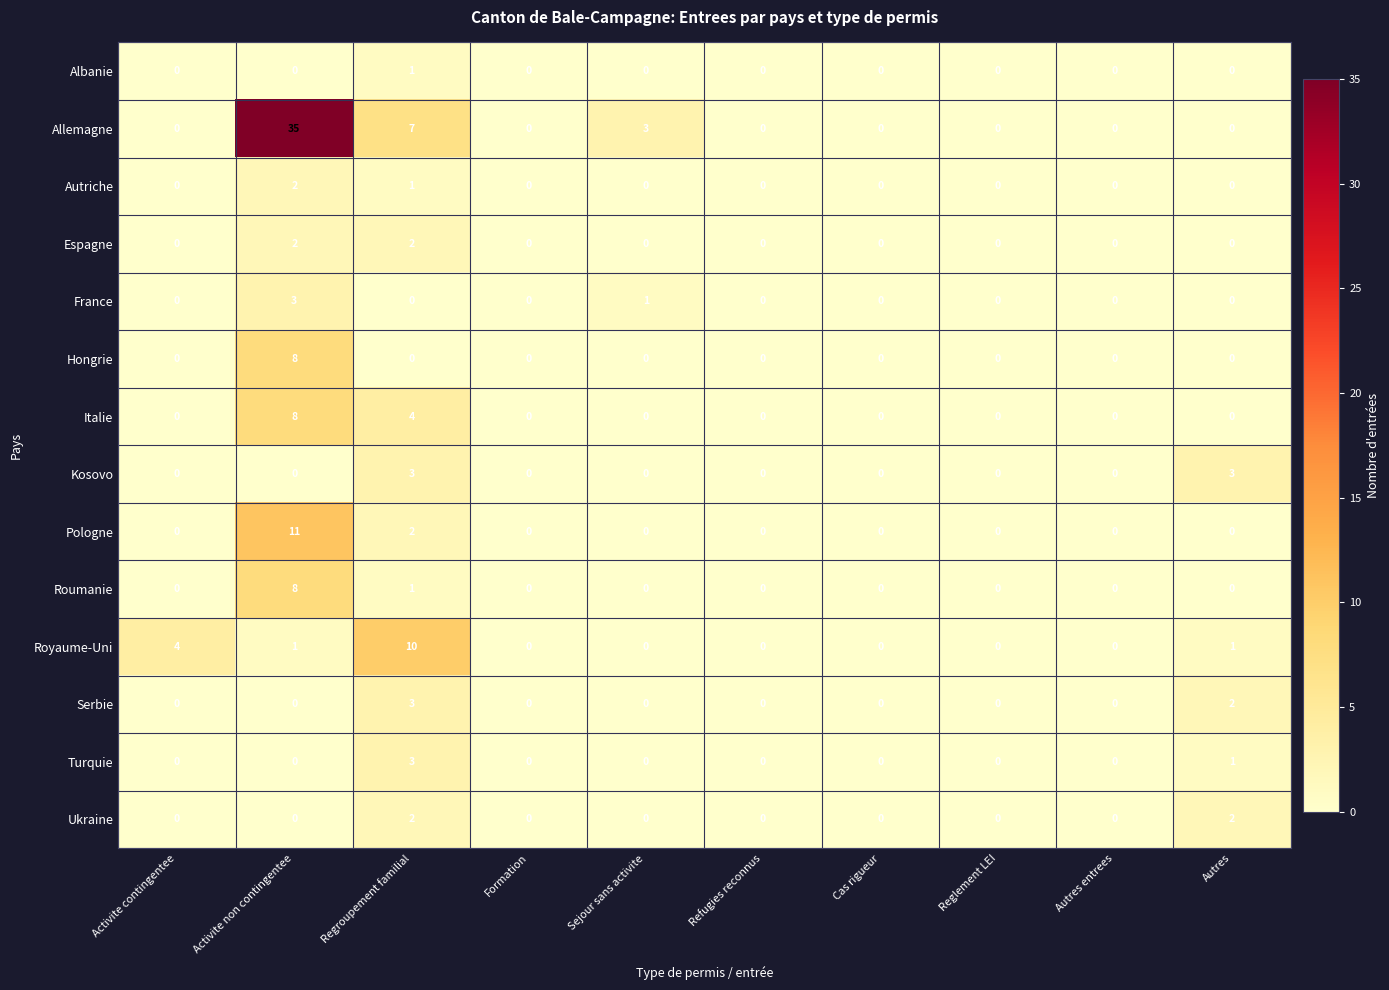

What is the highest value of the Royaume-Uni series?

10